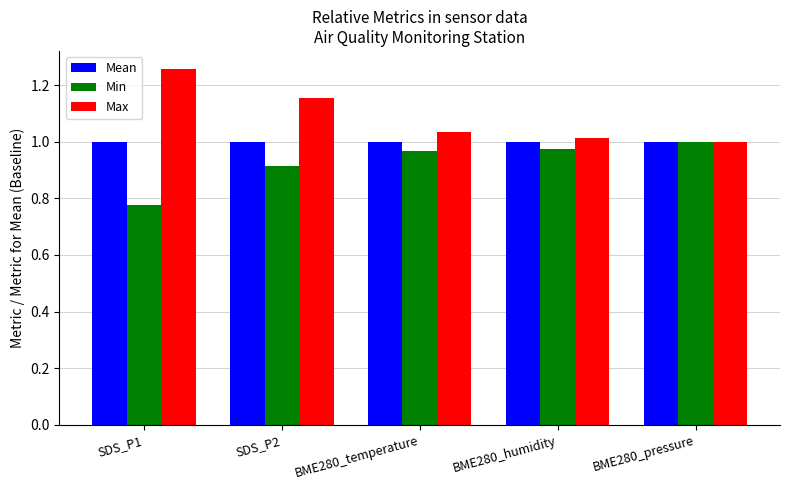

Which category has the lowest value in the Min series?

SDS_P1